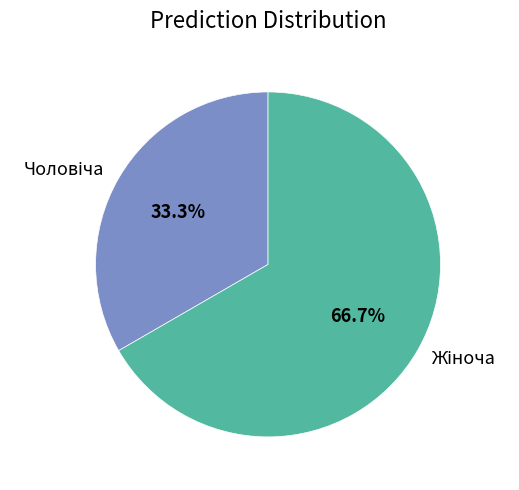

Is there a majority slice in this chart?

Yes